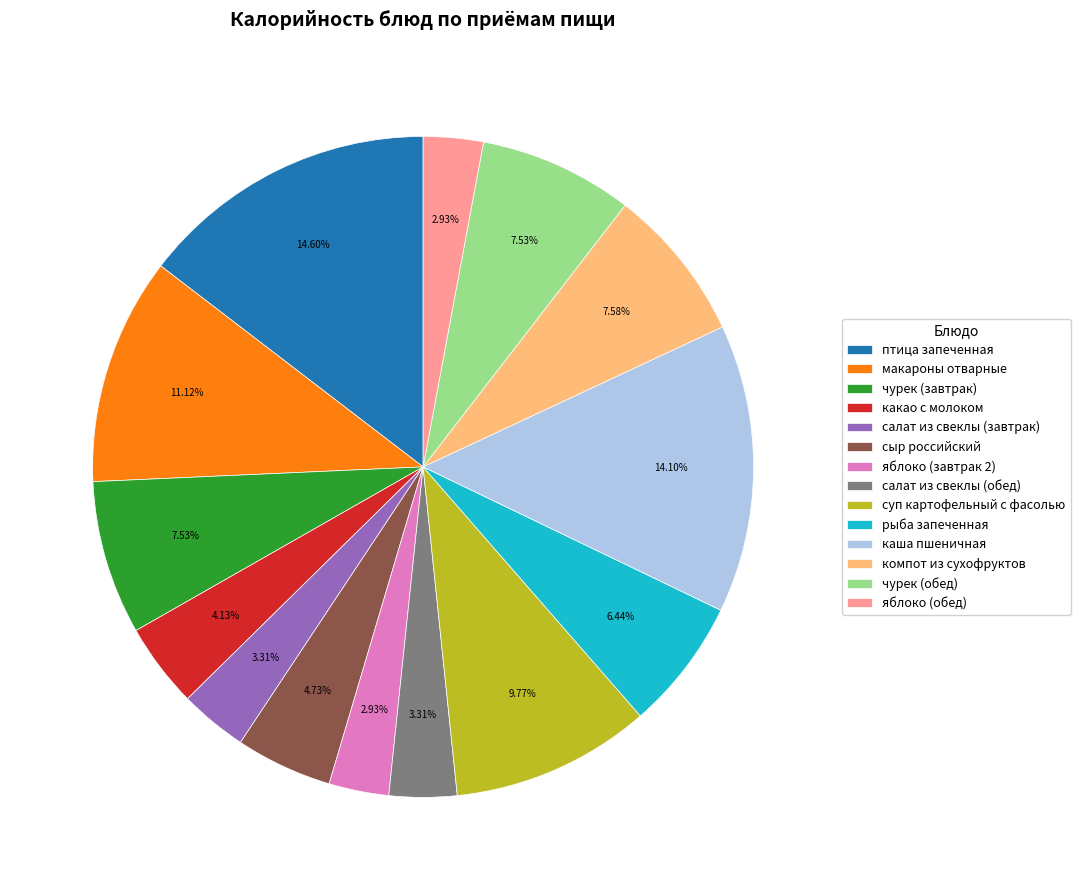

Is it true that чурек (обед) is 8% of the pie?

True